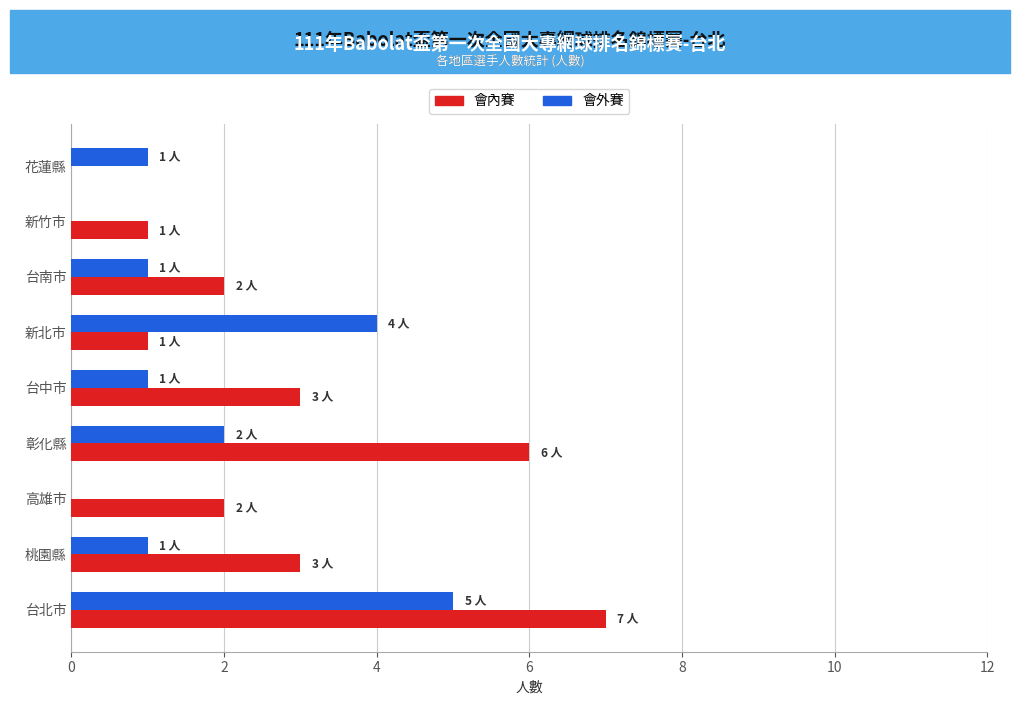

Which series changed the most between 彰化縣 and 花蓮縣?

會內賽